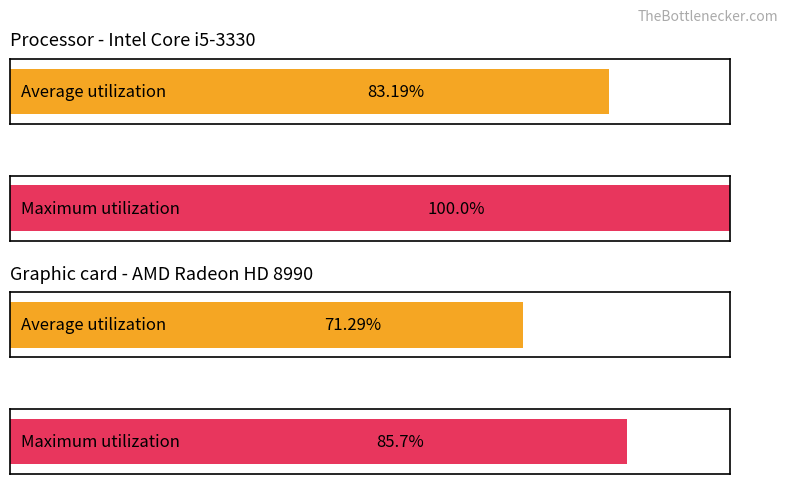

How many distinct data groups are displayed?

2